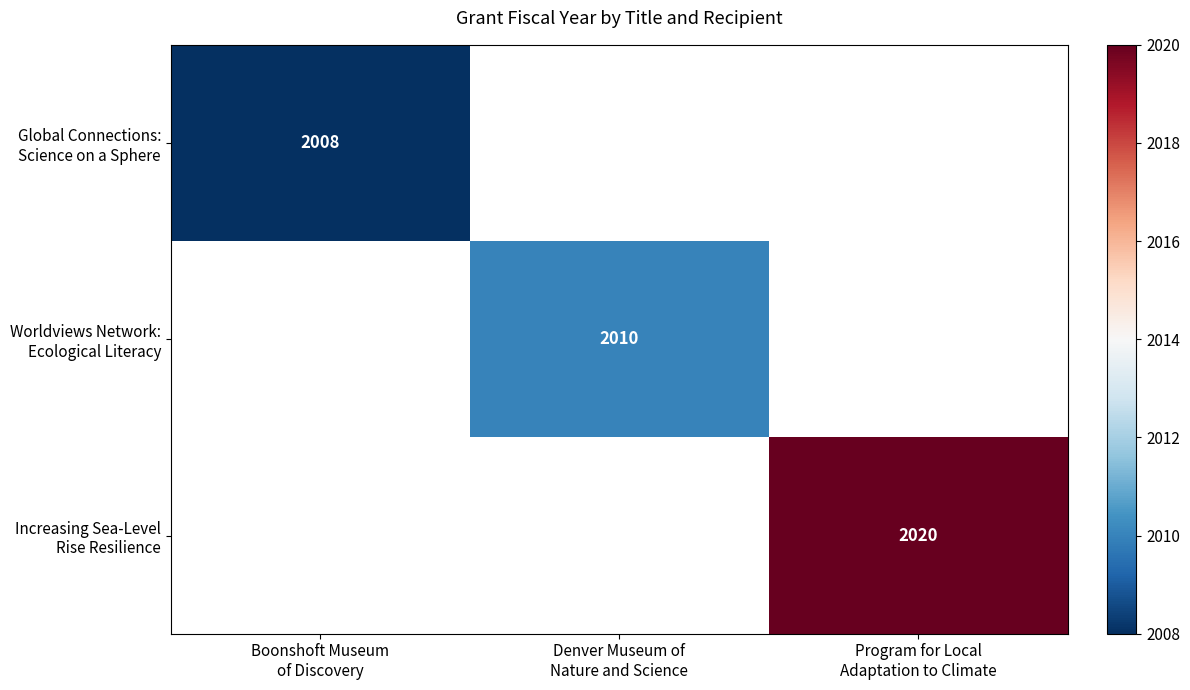

List the series in order of their peak value, lowest first.

Global Connections: Science on a Sphere, Worldviews Network: Ecological Literacy, Increasing Sea-Level Rise Resilience